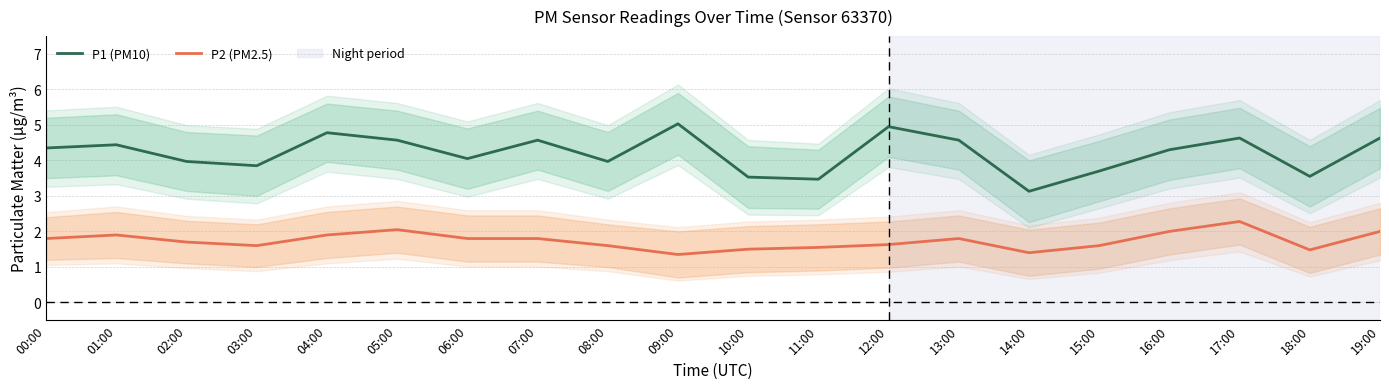

In P2 (PM2.5), how many points are higher than both neighbors (excluding endpoints)?

4